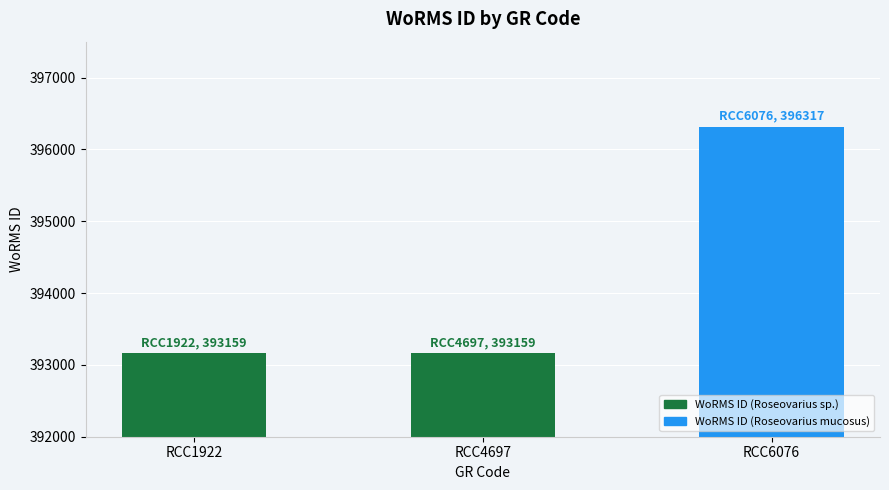

Reading right to left, extract all data points from this chart.

RCC6076=396317	RCC4697=393159	RCC1922=393159